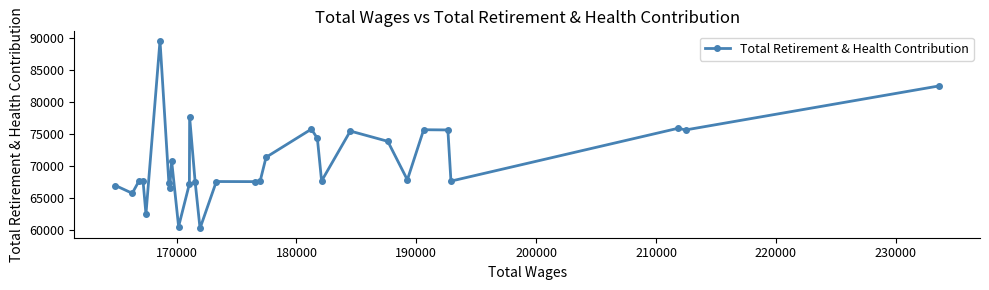

What is the sum of all values?

2120151